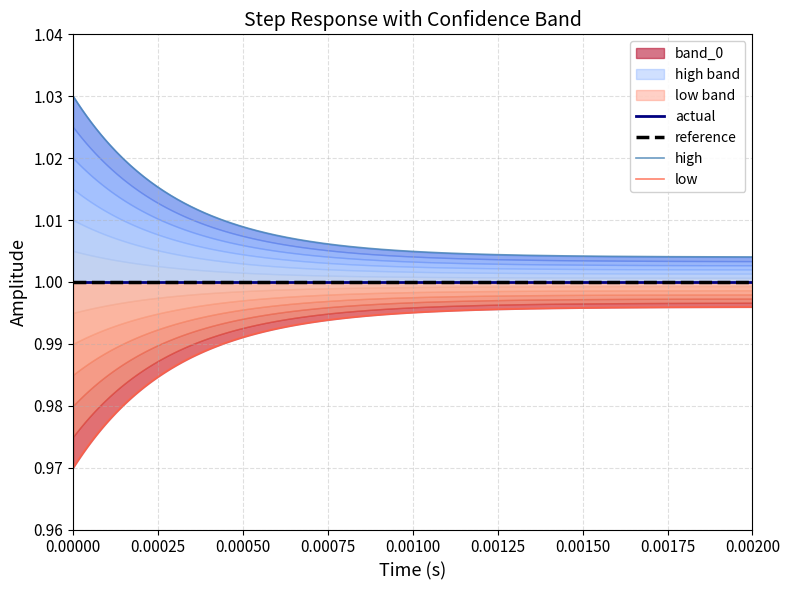

Which series has the largest total across all categories?

high